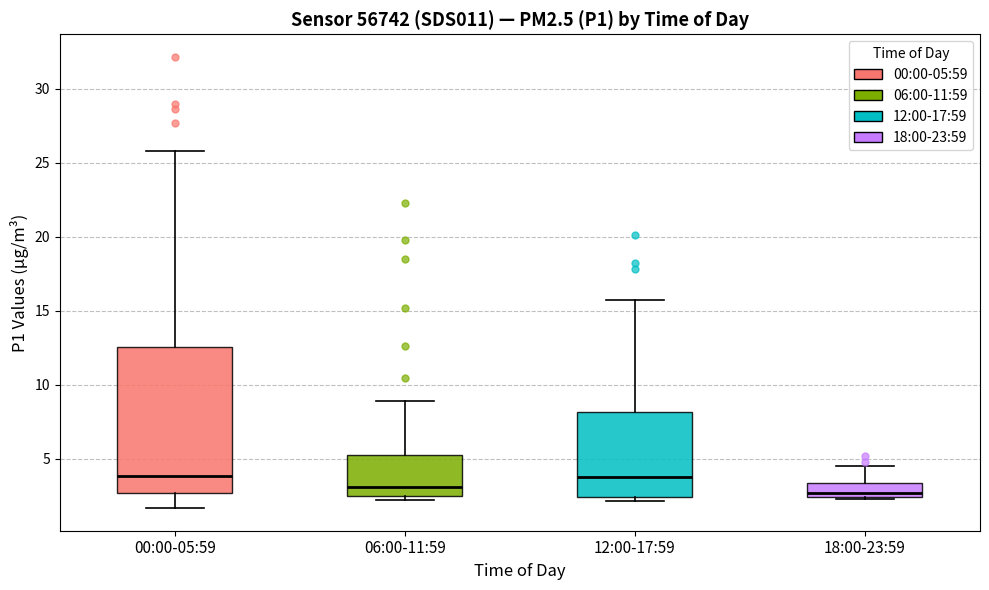

Reading left to right, read every box against the y-axis: the position of its median line, the range the box covers, and the ends of its whiskers. The values are not printed on the chart, so give them approximately, as read against the axis.

00:00-05:59: median 4.0, box 2.5 to 12.5, whiskers 1.5 to 26.0
06:00-11:59: median 3.0, box 2.5 to 5.5, whiskers 2.0 to 9.0
12:00-17:59: median 4.0, box 2.5 to 8.0, whiskers 2.0 to 15.5
18:00-23:59: median 2.5 (just above the box's lower edge), box 2.5 to 3.5, whiskers 2.5 to 4.5